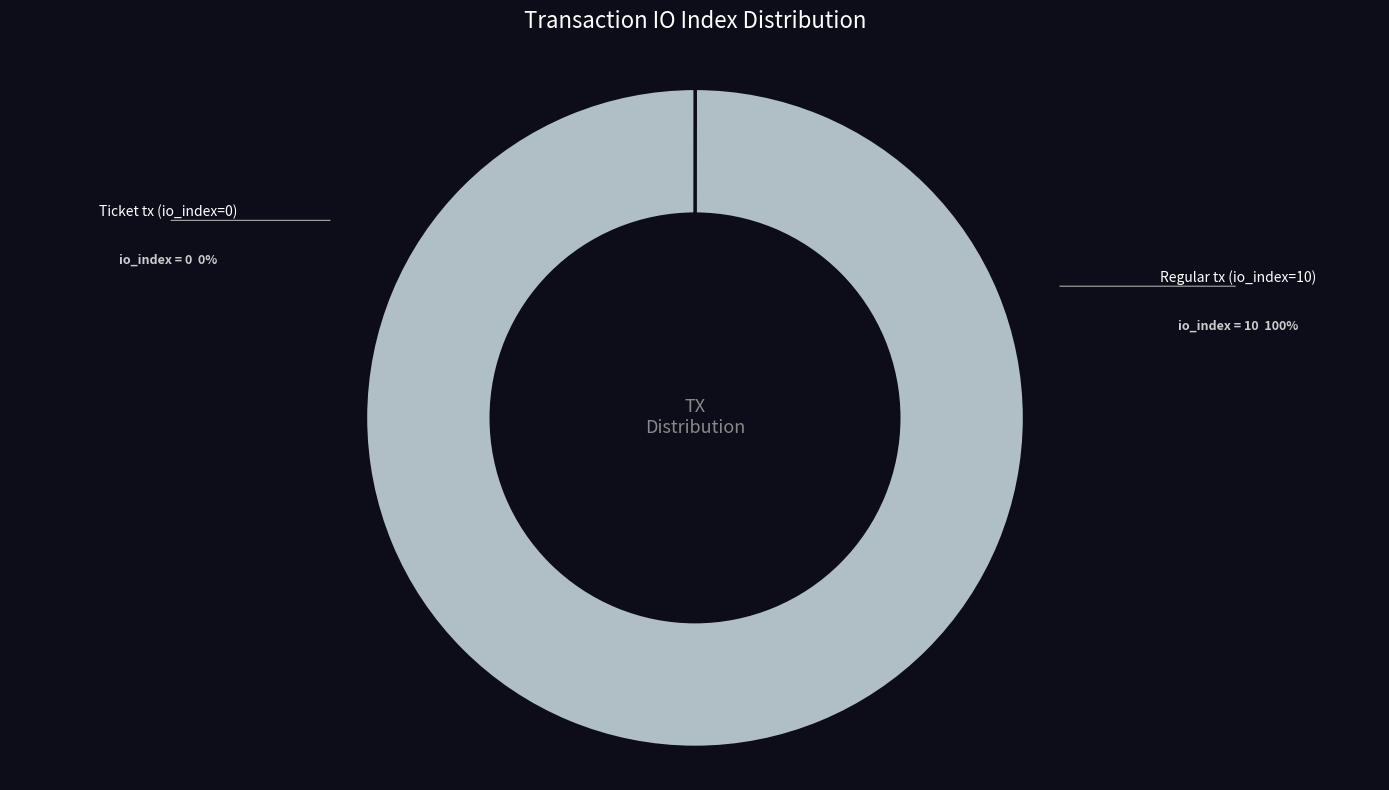

Is there any slice that represents more than half of the pie?

Yes